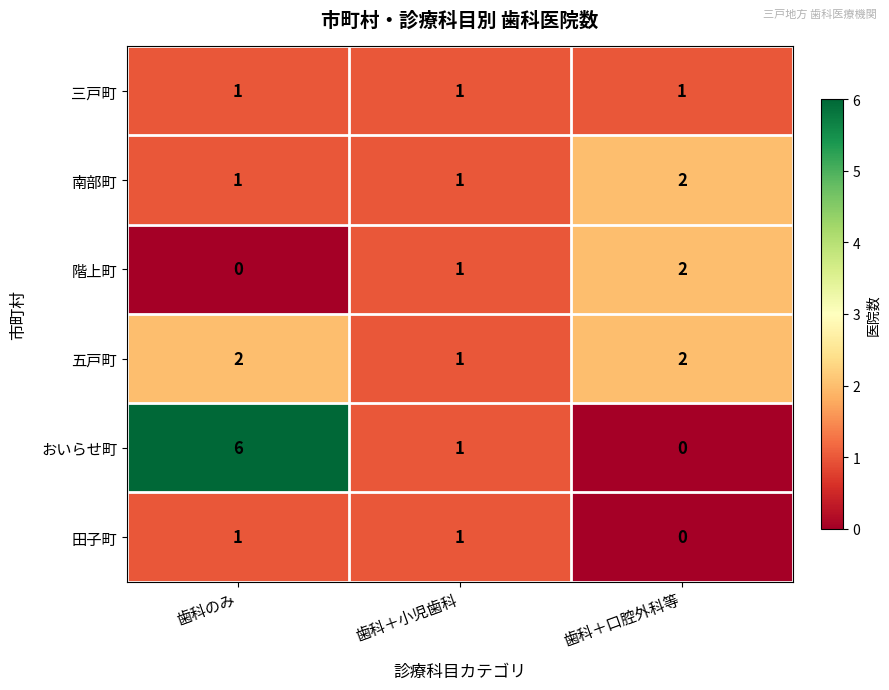

The おいらせ町 series shows 1 at 歯科＋小児歯科. True or false?

True